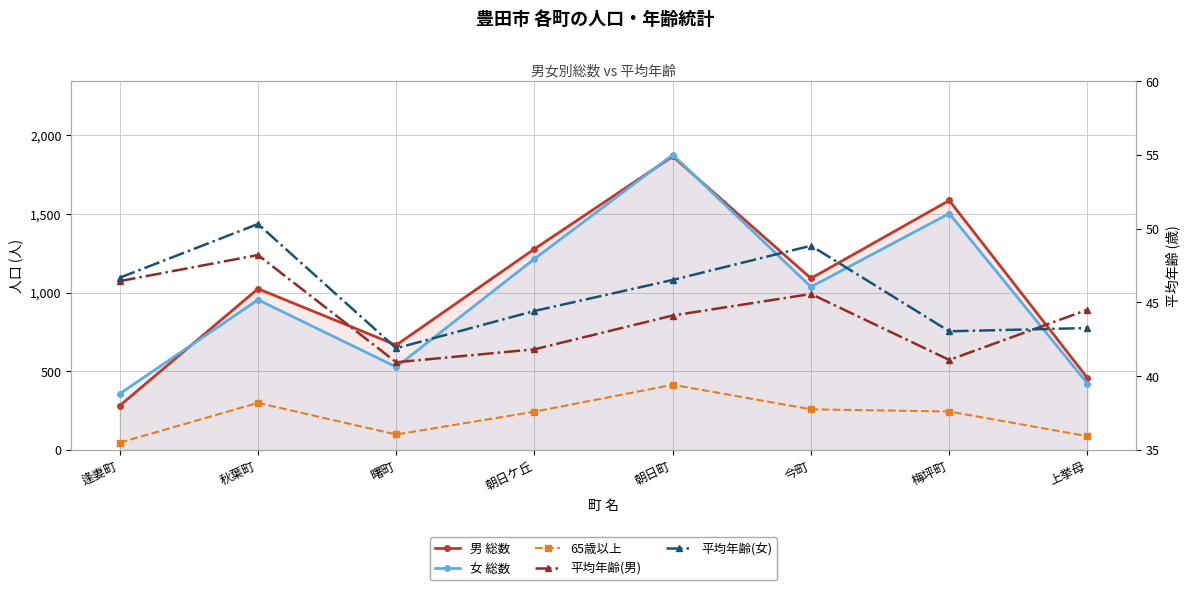

At which label does 女 総数 first exceed 1036?

朝日ケ丘